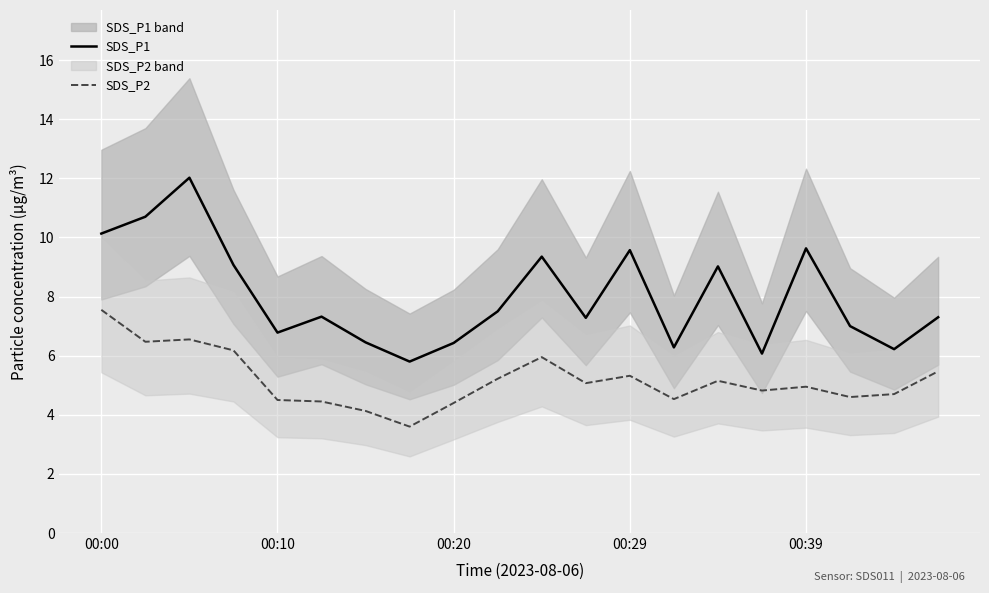

The value of SDS_P1 at 19 is 11.9. True or false?

False